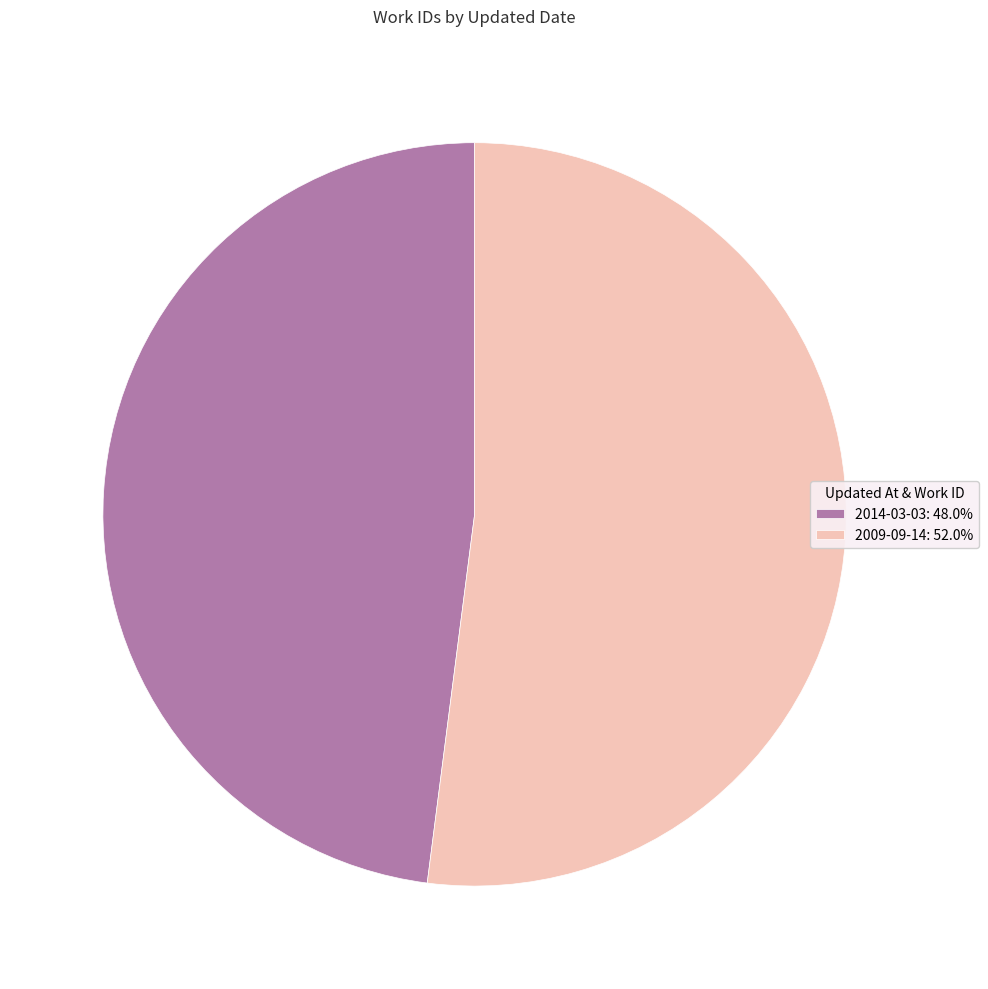

What is the smallest slice in the pie chart?

2014-03-03